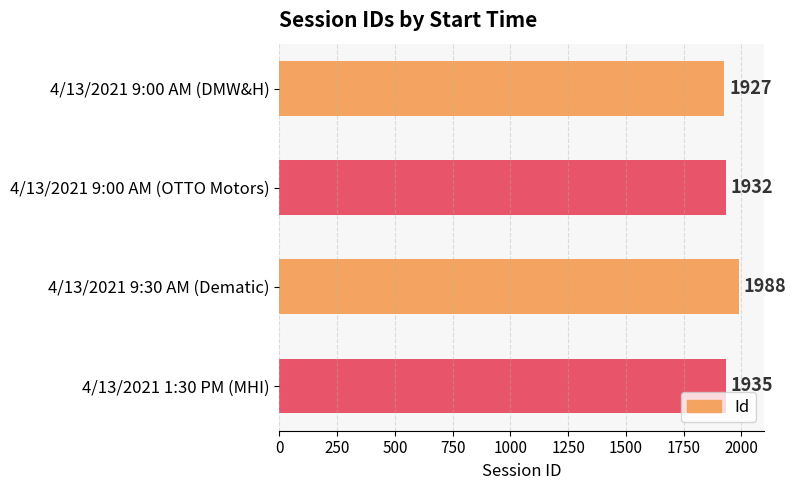

Rank the categories by value from highest to lowest.

4/13/2021 9:30 AM (Dematic), 4/13/2021 1:30 PM (MHI), 4/13/2021 9:00 AM (OTTO Motors), 4/13/2021 9:00 AM (DMW&H)